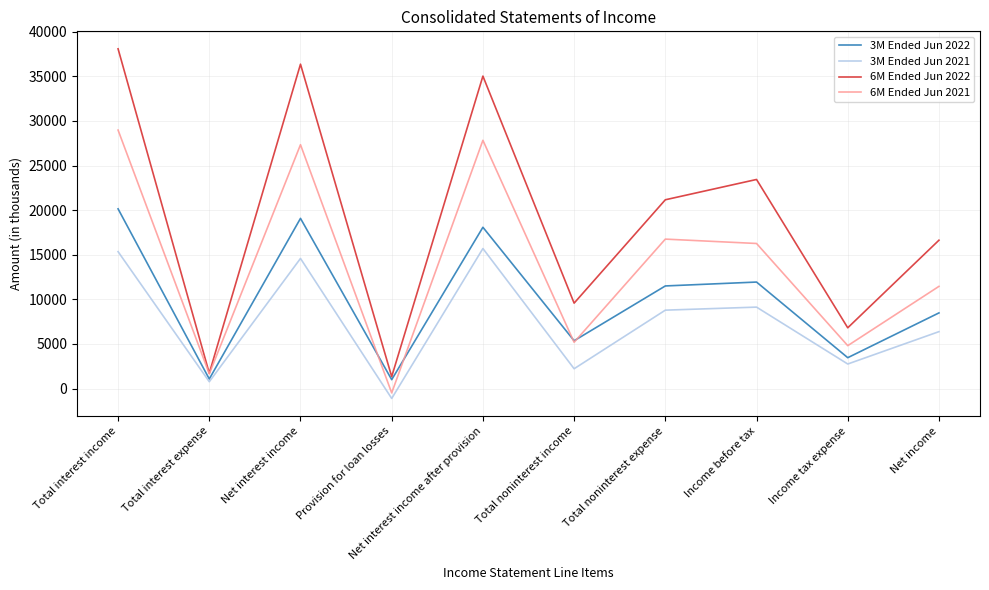

Count the number of categories in the chart.

10